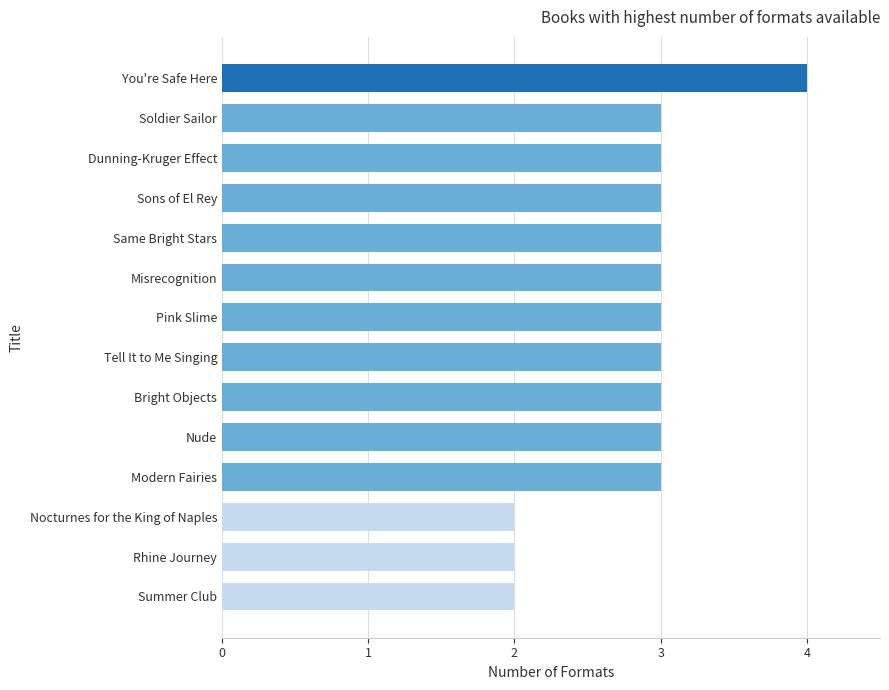

What is the sum of all values?

40